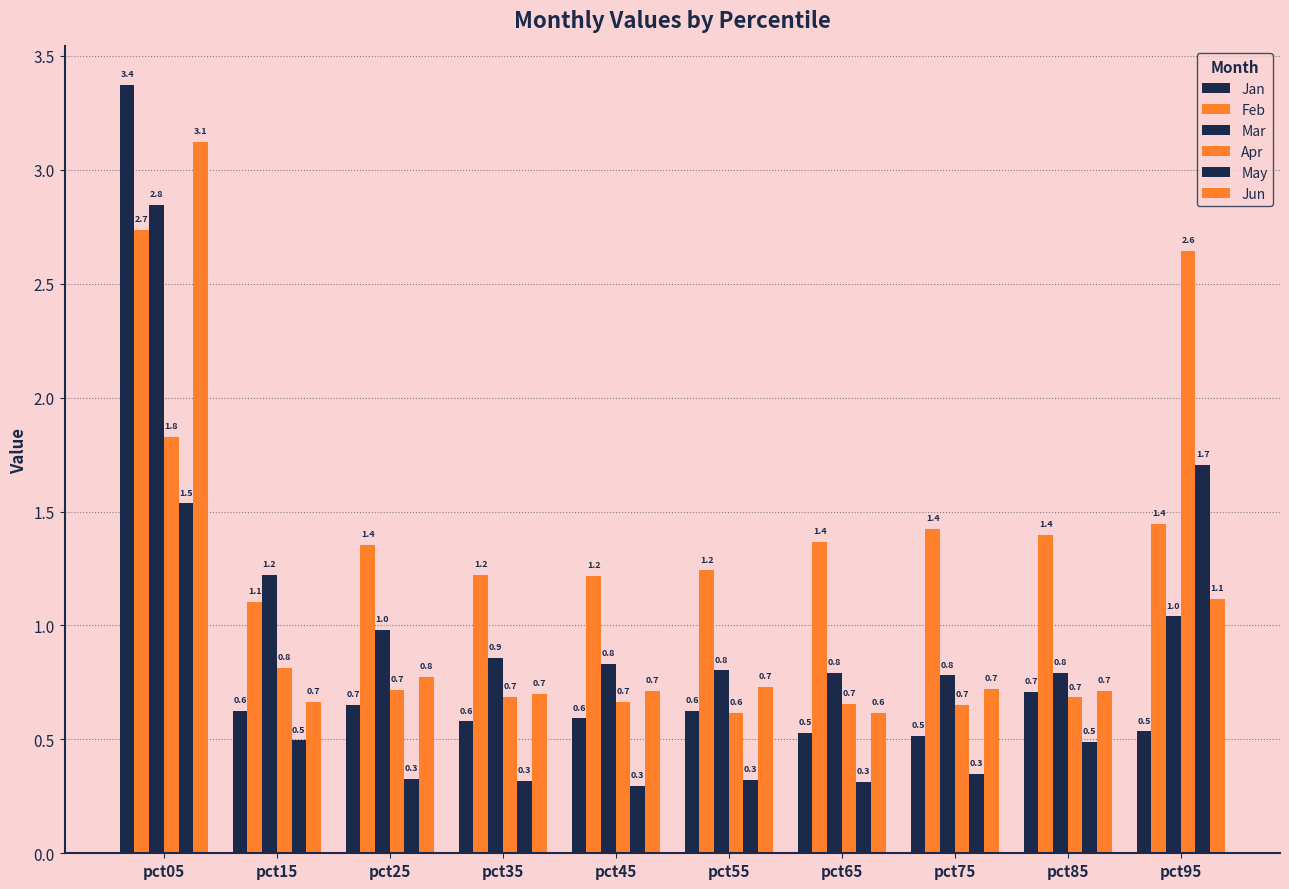

The value of Apr at pct45 is 1.2. True or false?

False